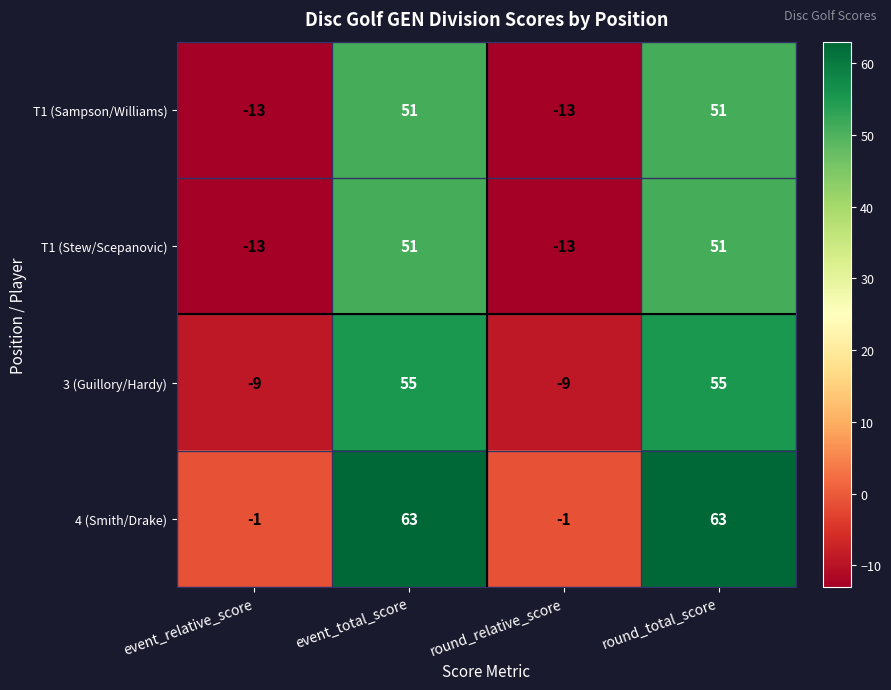

Reading left to right, transcribe all the data shown in this chart.

T1 (Sampson/Williams): -13	51	-13	51
T1 (Stew/Scepanovic): -13	51	-13	51
3 (Guillory/Hardy): -9	55	-9	55
4 (Smith/Drake): -1	63	-1	63